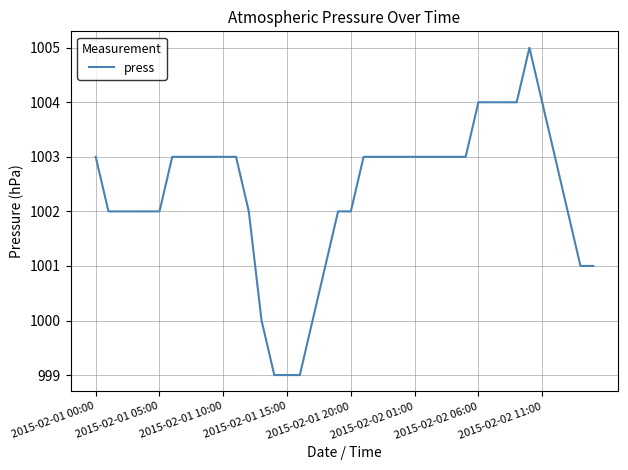

What is the difference between the maximum and minimum values?

6